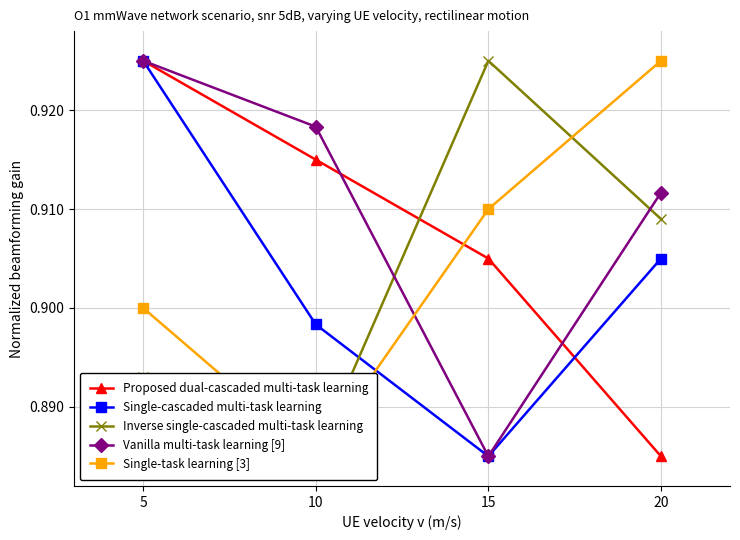

At which category does the chart reach its minimum across all series?

20